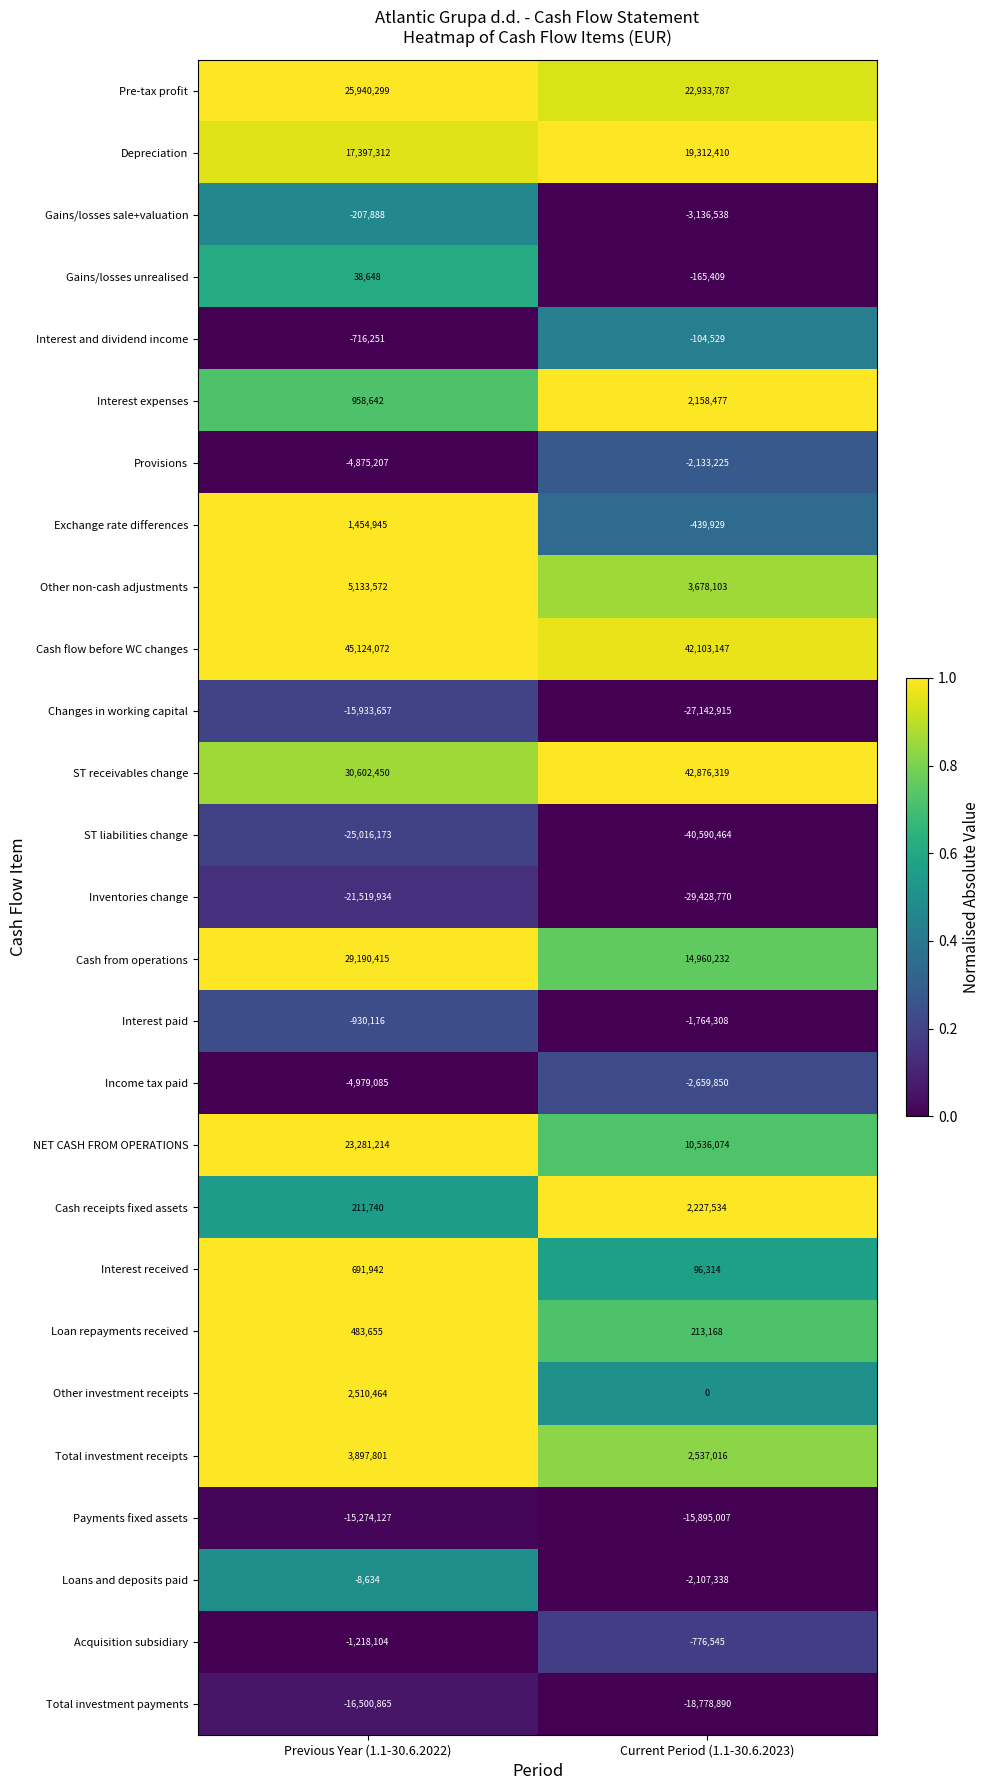

What is the difference between the Depreciation values at Current Period (1.1-30.6.2023) and Previous Year (1.1-30.6.2022)?

1915098